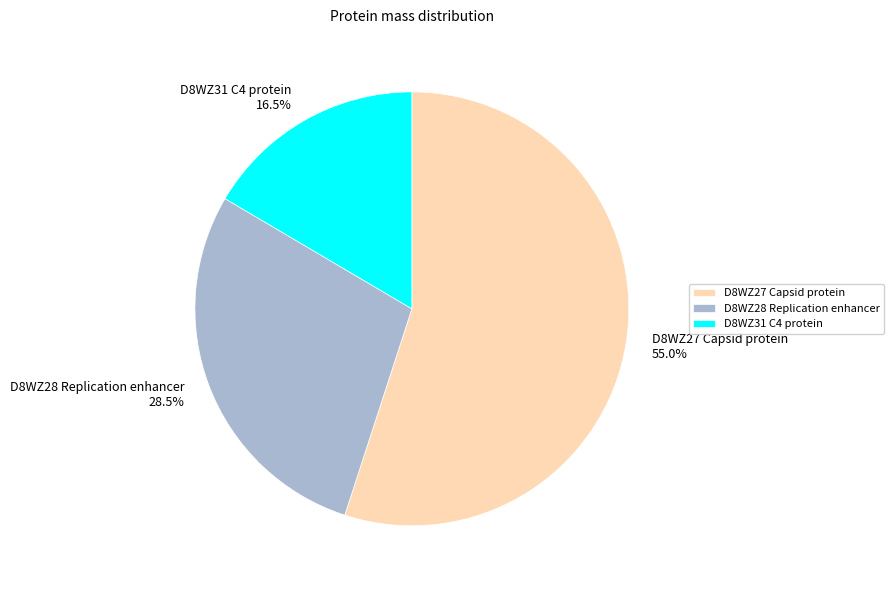

How many slices are in this pie chart?

3